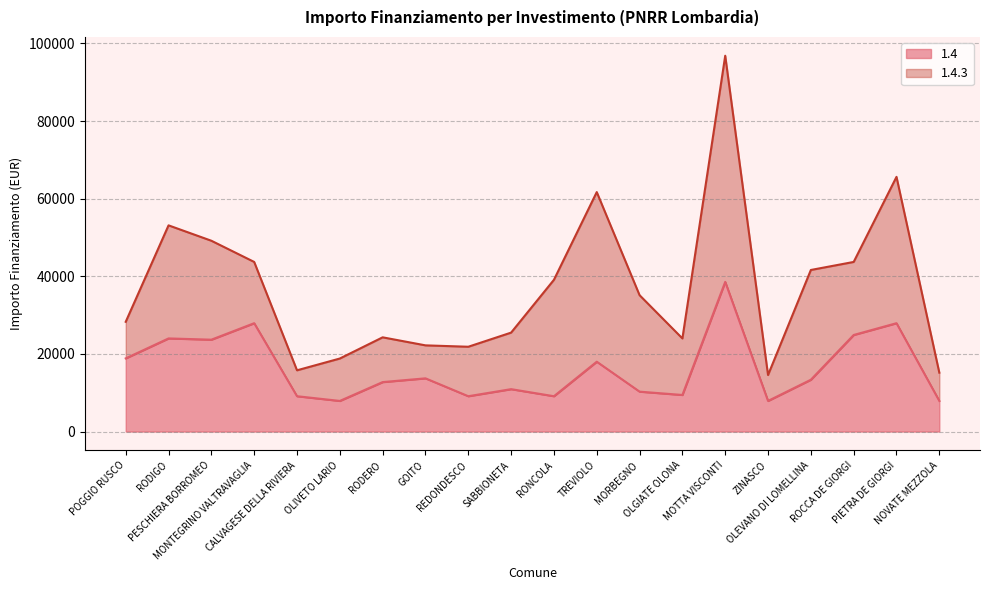

What is the highest value of the 1.4 series?

38565